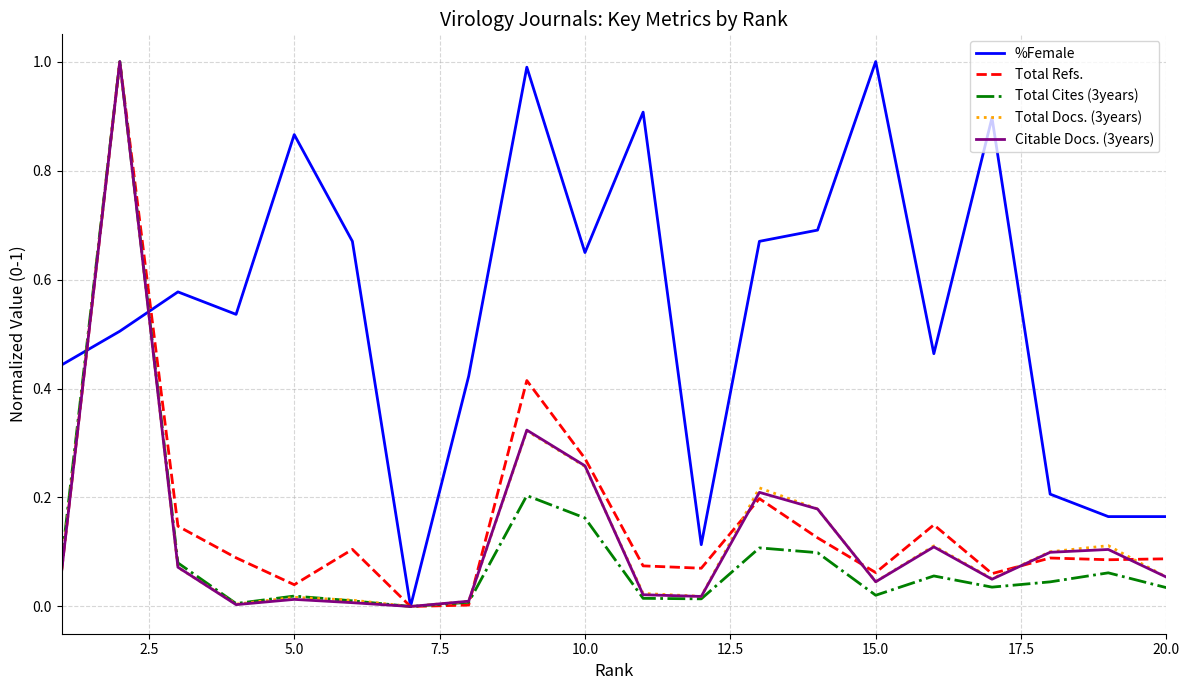

What is the sum of all Total Refs. values?

3.1